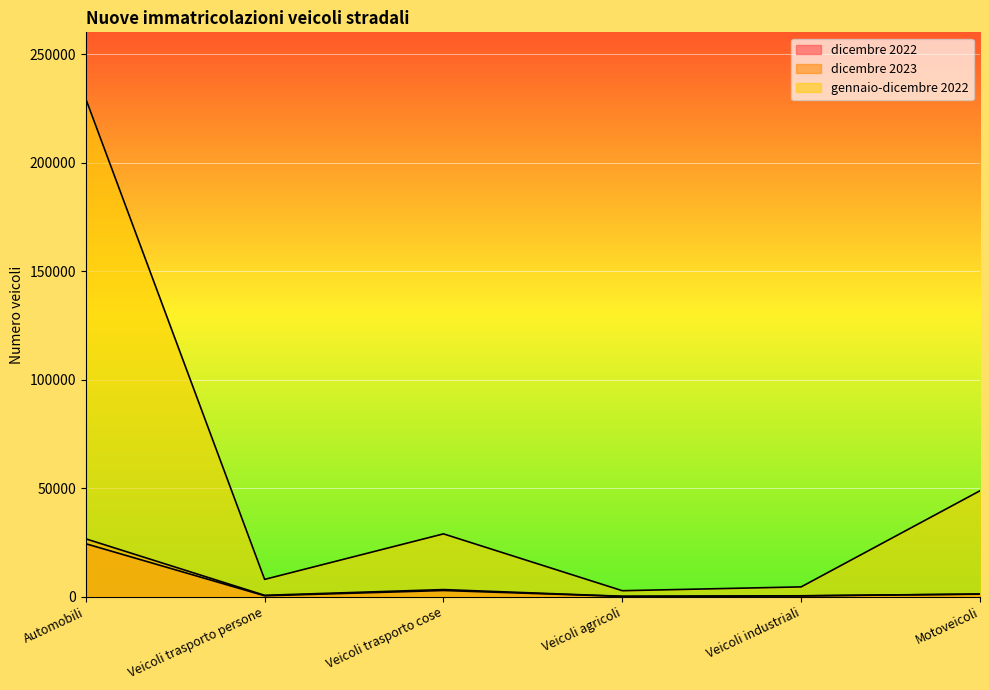

At which category does gennaio-dicembre 2022 reach its first local valley?

Veicoli trasporto persone